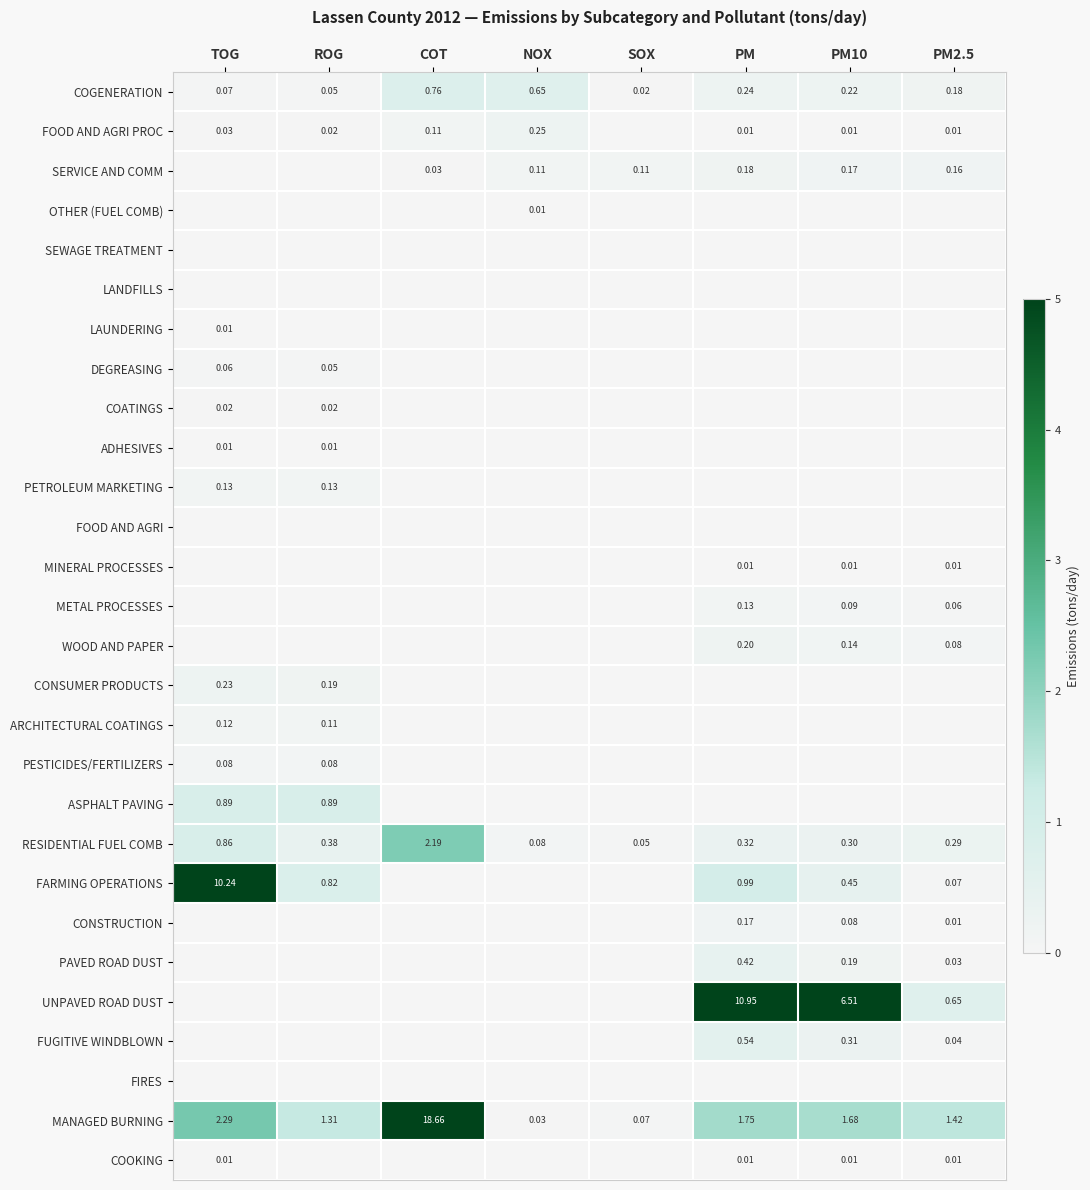

At which label does COGENERATION reach its peak?

COT